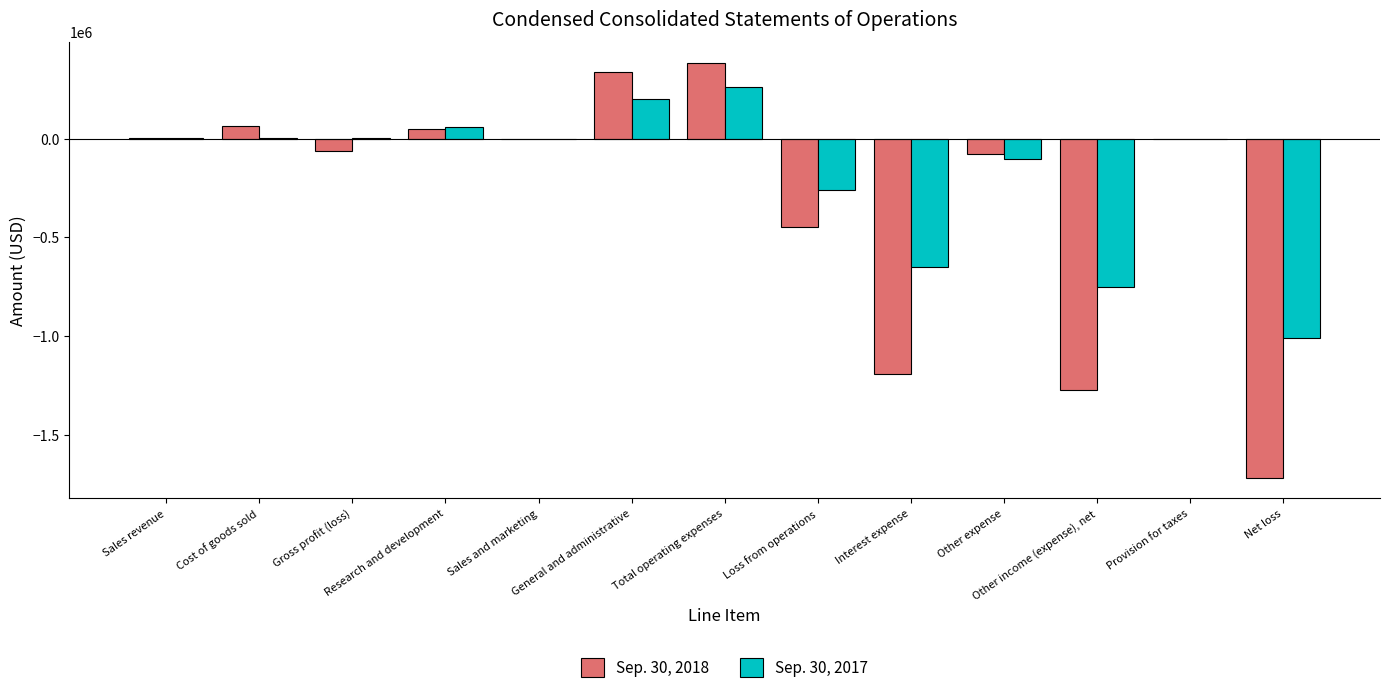

How many distinct data groups are displayed?

2